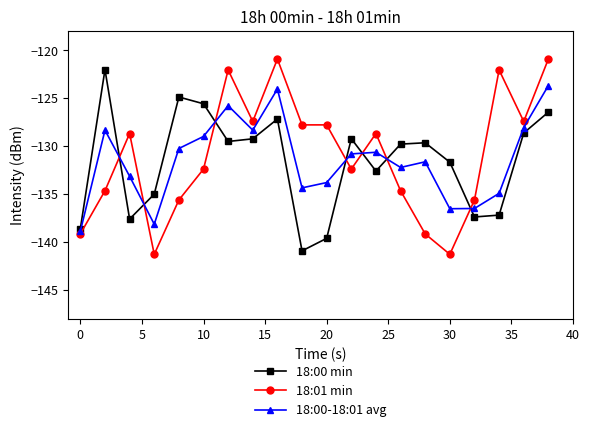

What is the highest value of the 18:00-18:01 avg series?

-123.7